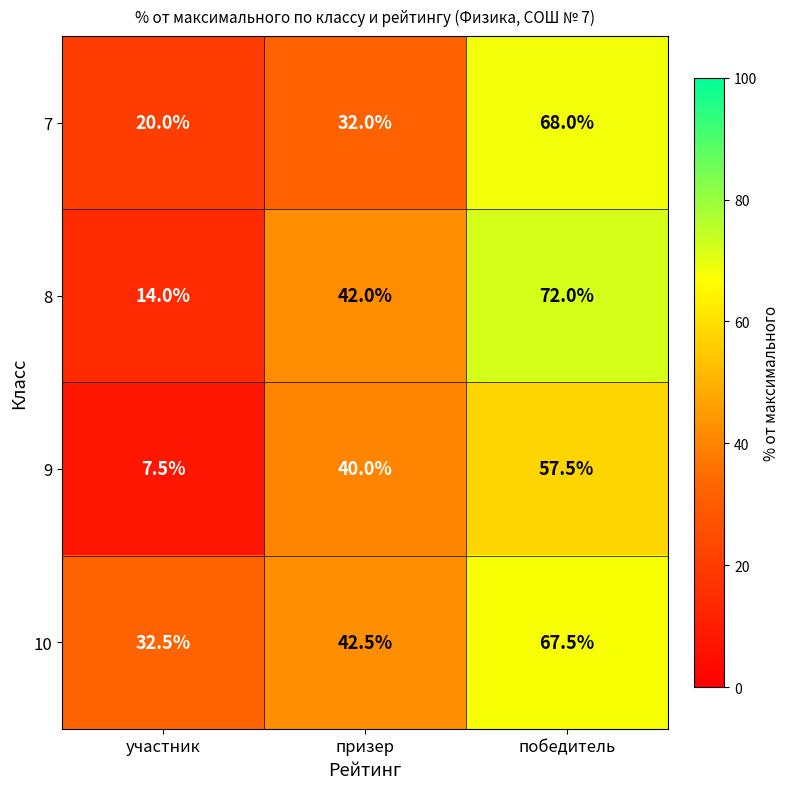

What is the maximum value shown in the chart?

72.0